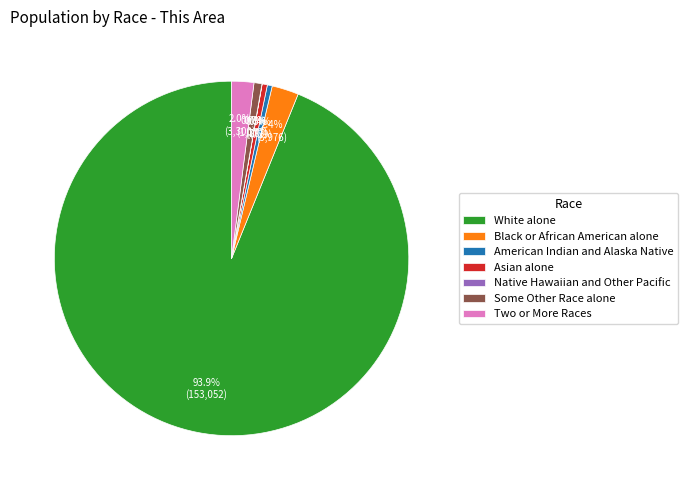

How much of the chart is everything except Black or African American alone?

97.6%